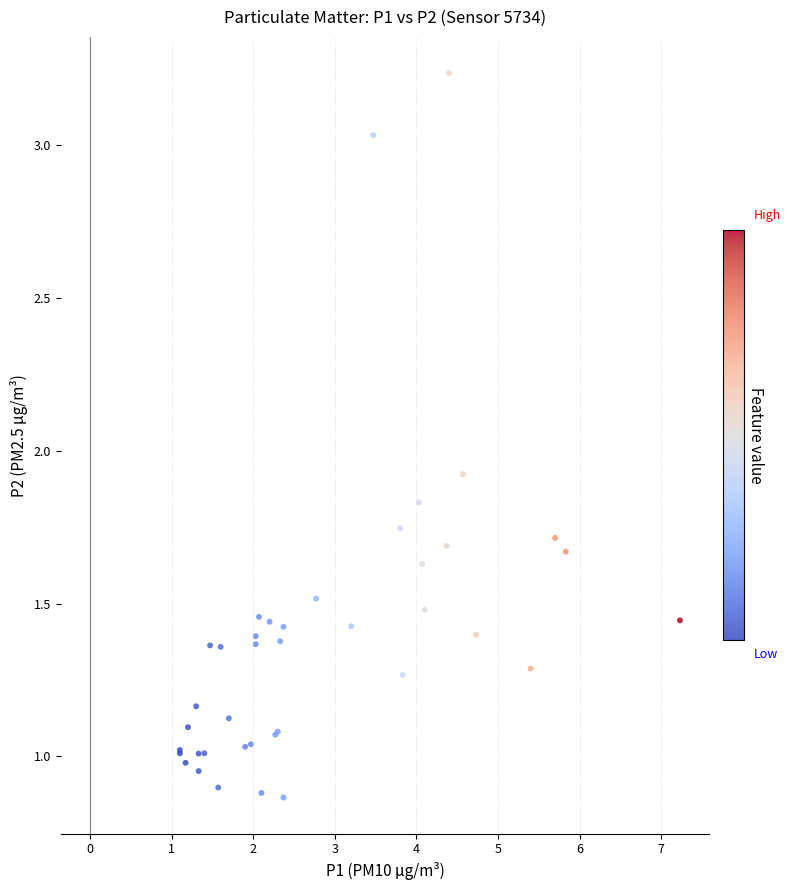

What Y value in the scatter plot is closest to 2?

1.9